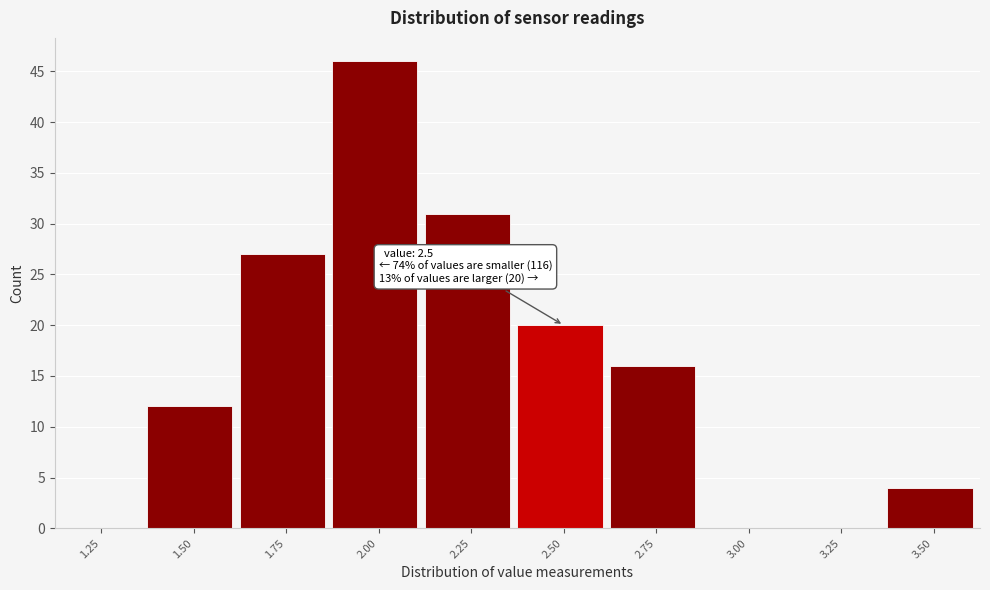

Reading left to right, list all the values displayed in this chart.

1.25=0	1.50=12	1.75=27	2.00=46	2.25=31	2.50=20	2.75=16	3.00=0	3.25=0	3.50=4